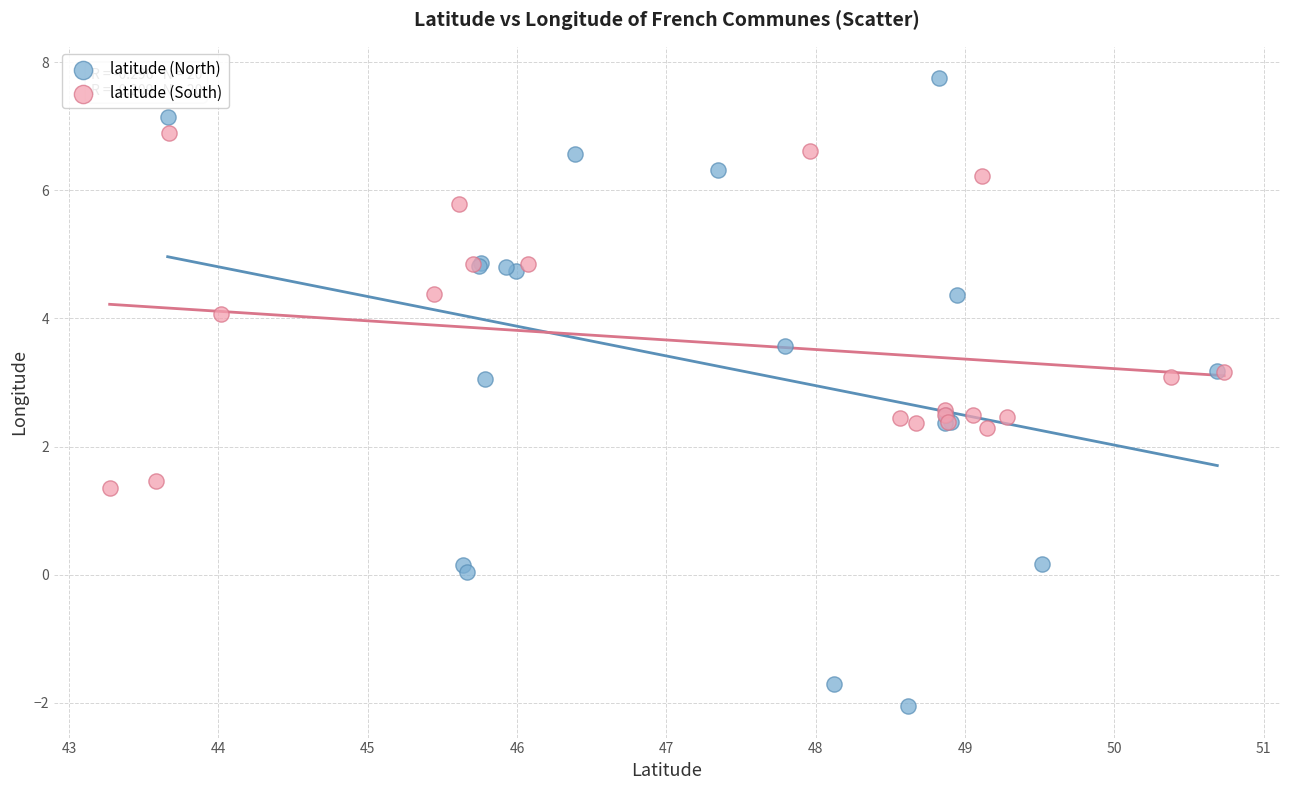

Which series contains the lowest Y value?

latitude (North)